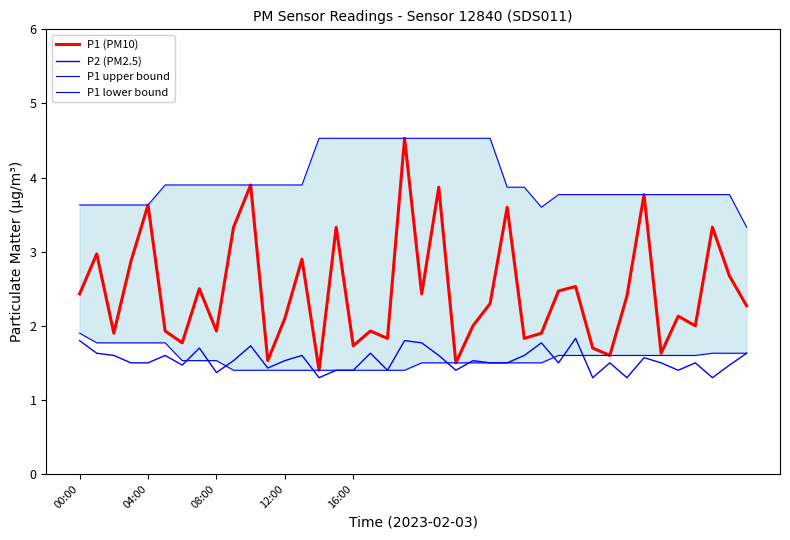

The P2 (PM2.5) series shows 1.8 at 19. True or false?

True